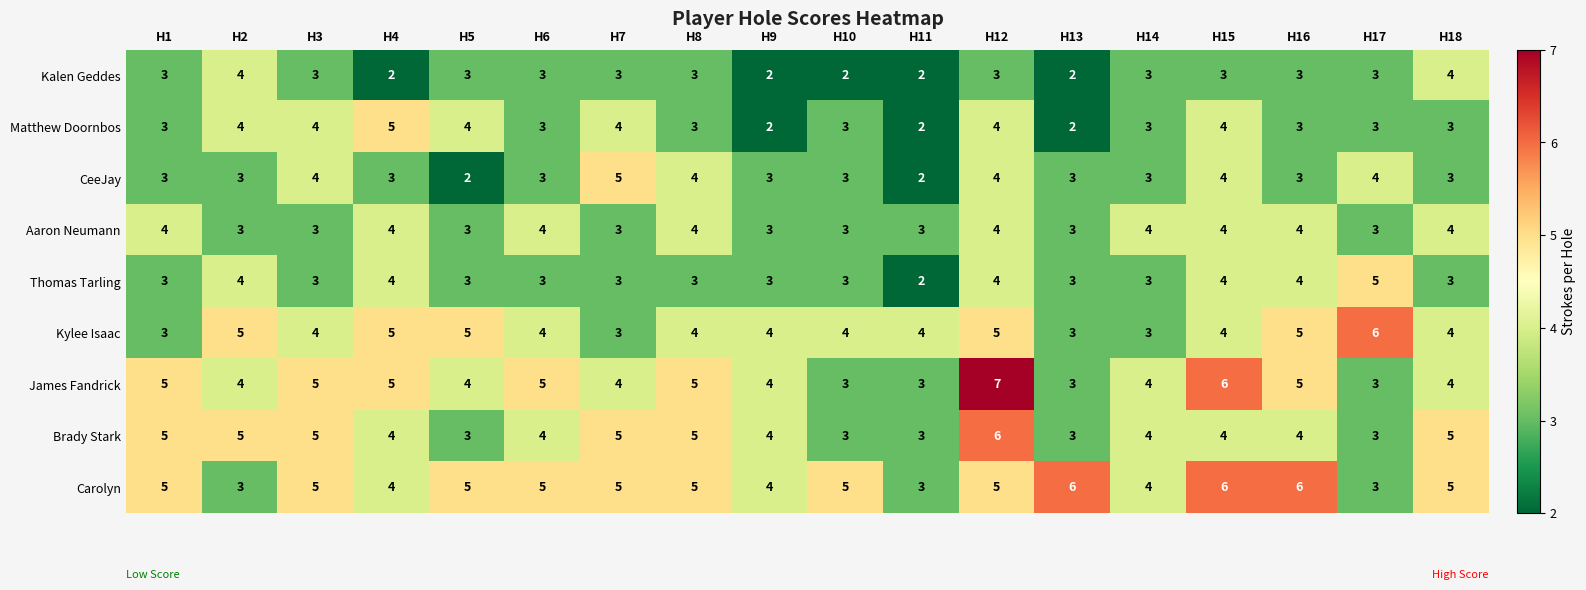

At which category does the chart reach its peak across all series?

H12